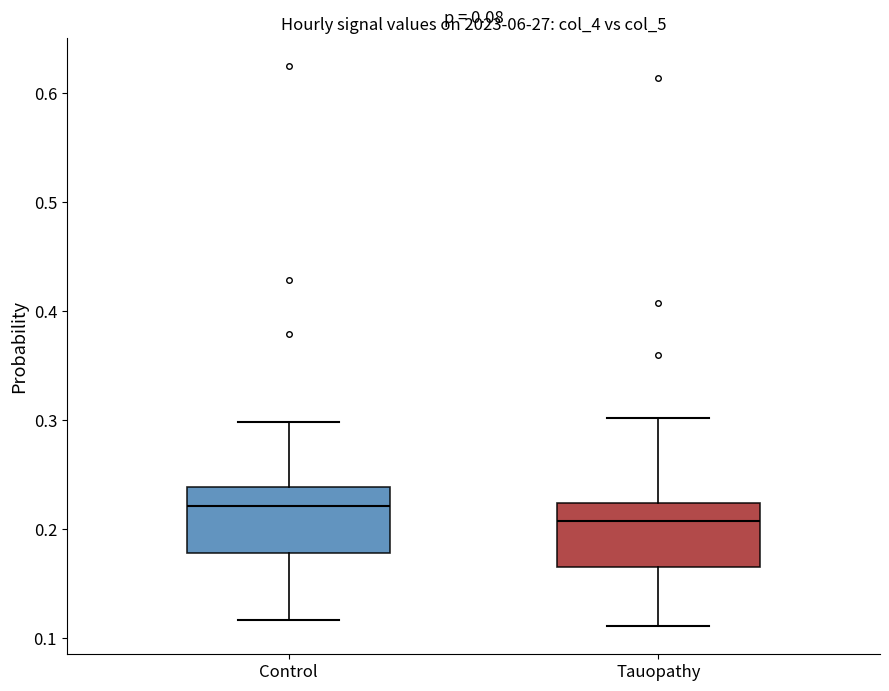

Reading left to right, transcribe this box plot: for each box, give where its median line is, the range the box spans, and where its two whiskers end, as read against the y-axis. The values are not printed on the chart, so give them approximately, as read against the axis.

Control: median 0.22, box 0.18 to 0.24, whiskers 0.12 to 0.30
Tauopathy: median 0.21, box 0.17 to 0.22, whiskers 0.11 to 0.30